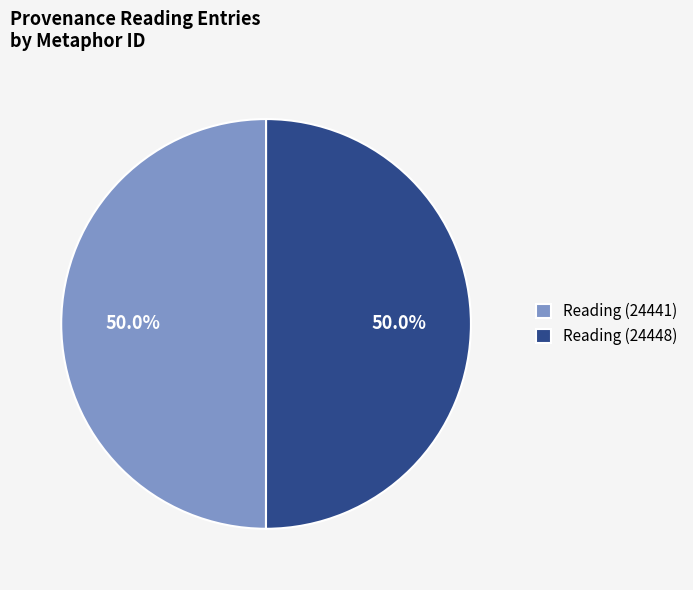

Approximately how many times larger is the value at Reading (24448) compared to Reading (24441)?

1.0